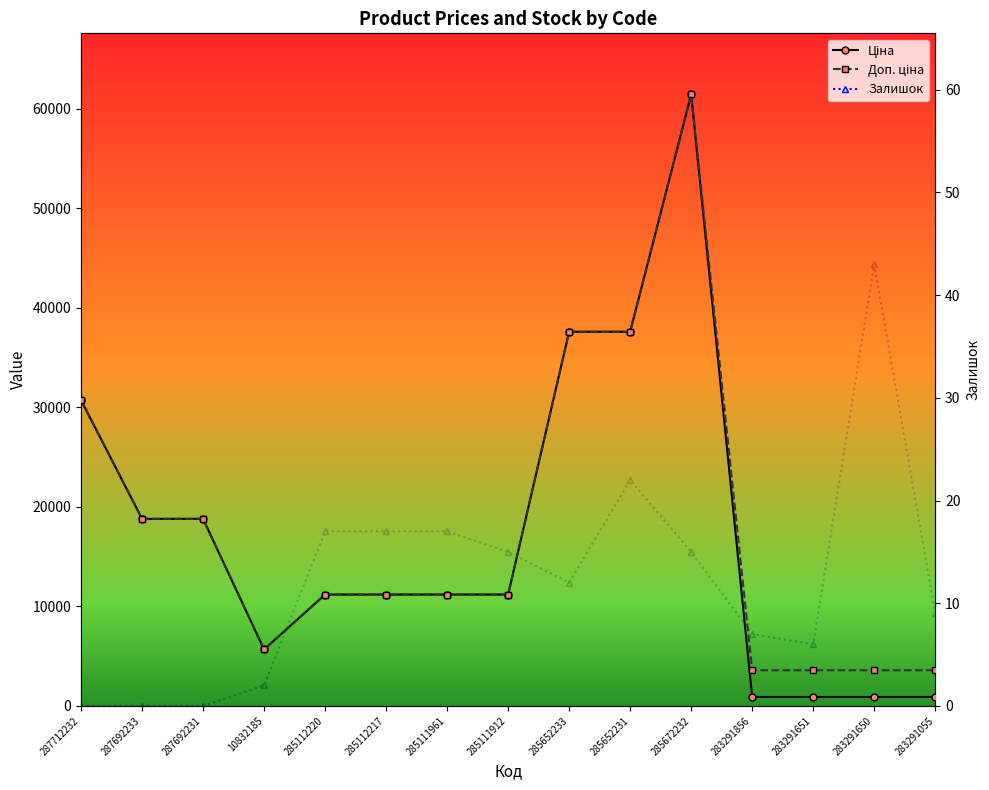

Is the value of Доп. ціна at 287692231 greater than the value of Залишок at 287692233?

Yes